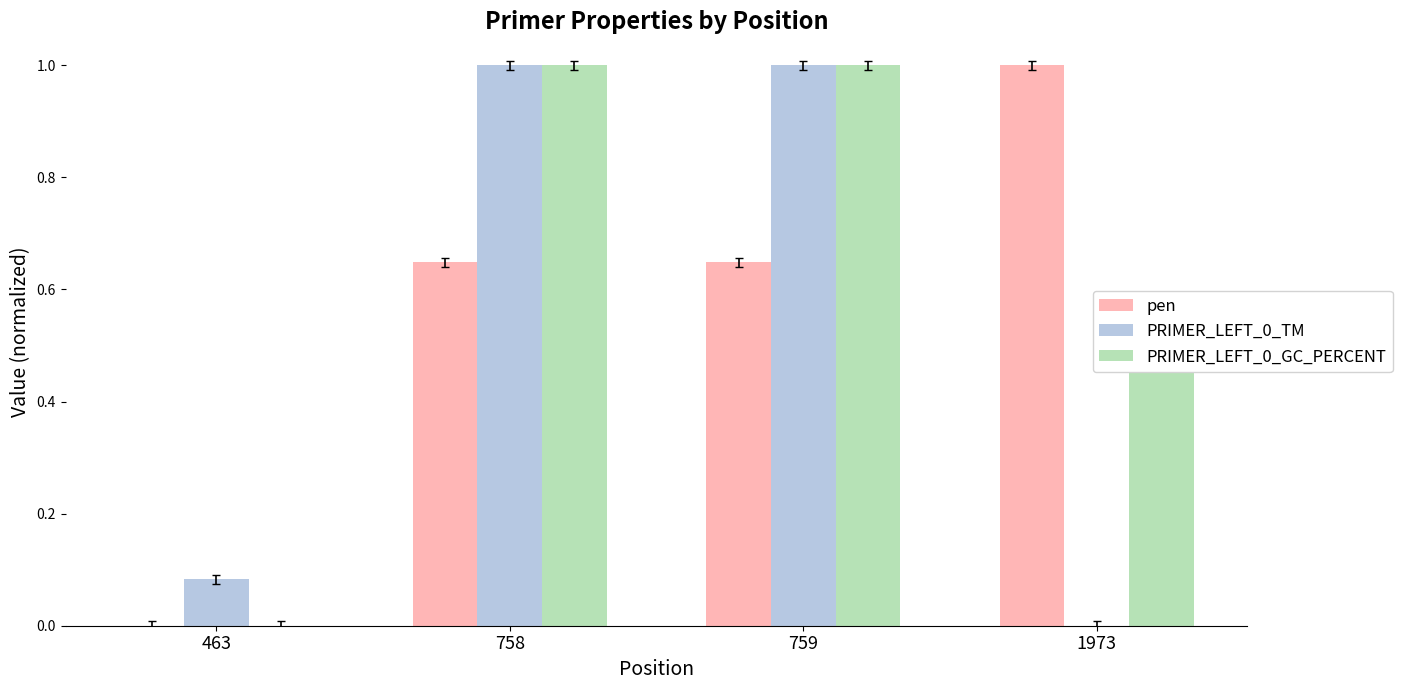

What is the maximum value shown in the chart?

1.0